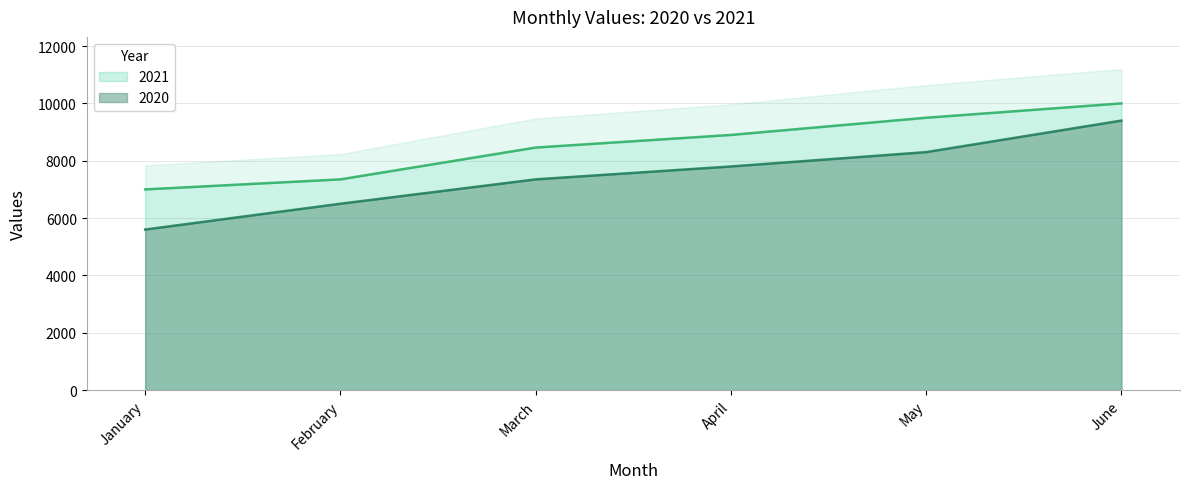

True or false: 2020 has a value of 7800 at April.

True